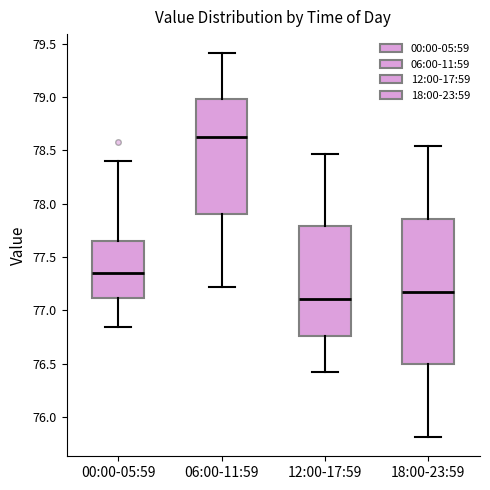

Where is the upper edge of the box for 00:00-05:59 on the y-axis? The values are not printed on the chart, so give them approximately, as read against the axis.

77.65